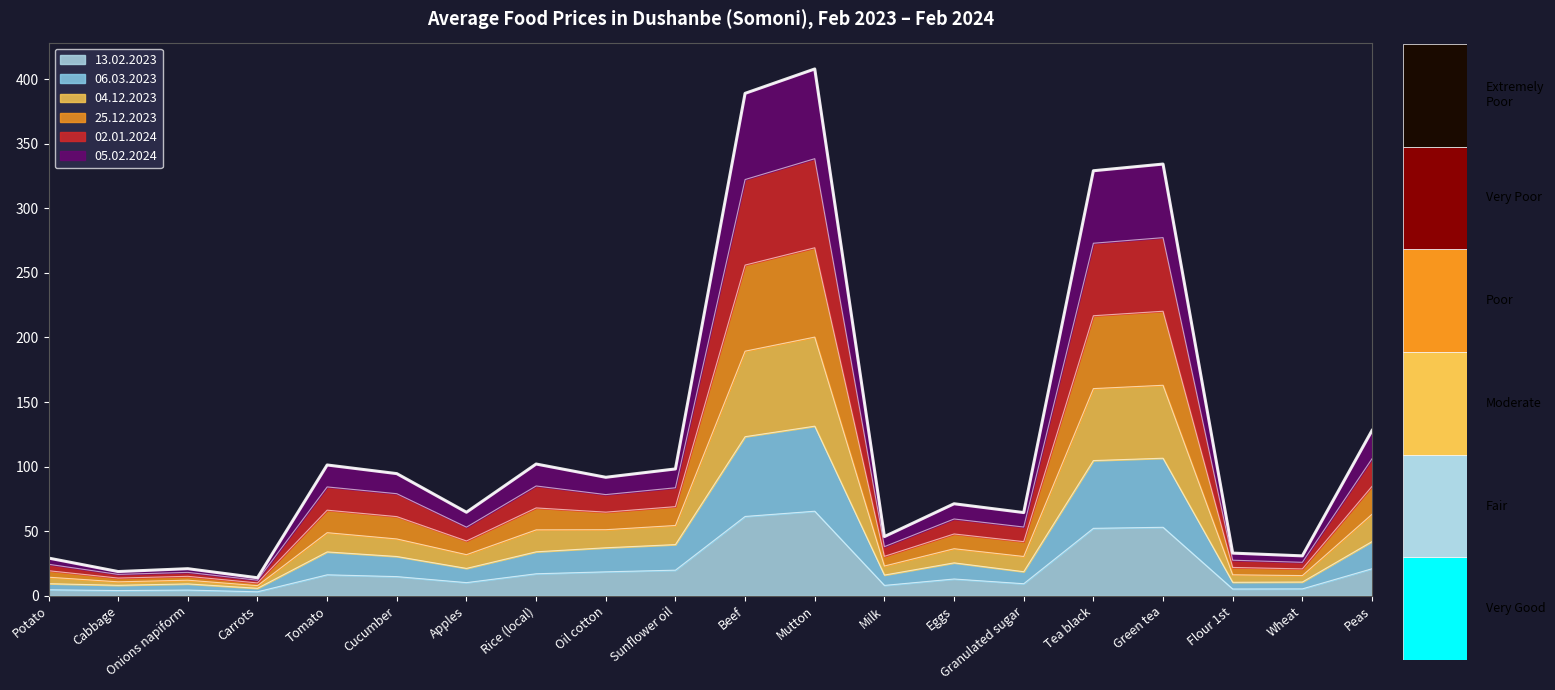

What is the maximum value for 13.02.2023?

65.5